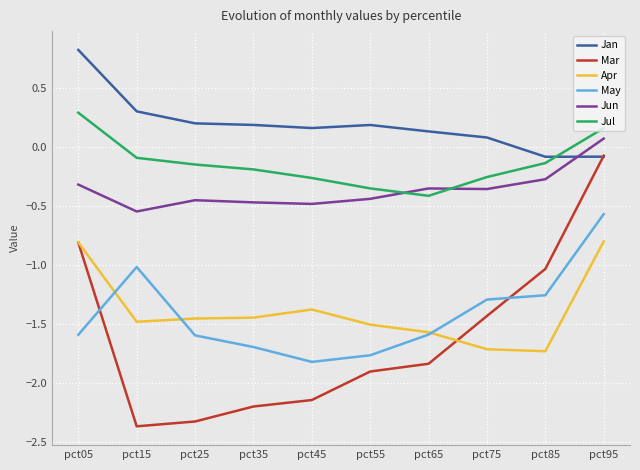

The value of Jul at pct35 is -0.2. True or false?

True